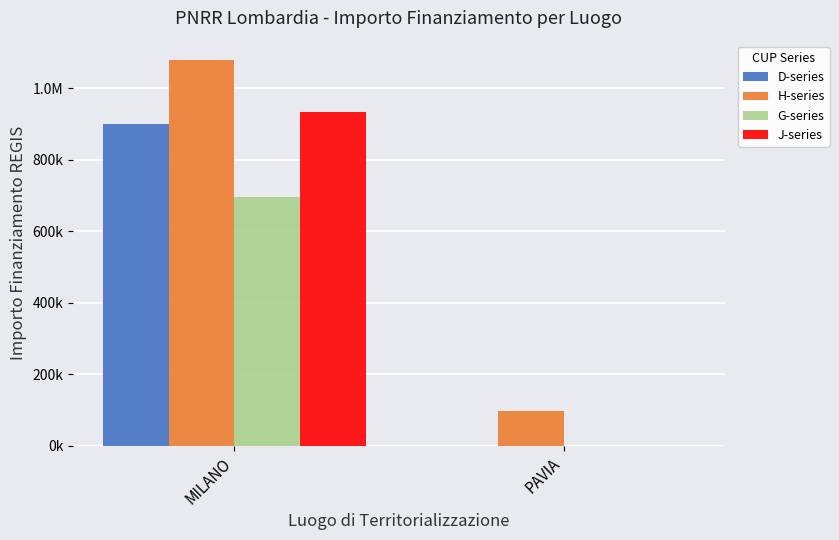

What are all the series names shown in the legend?

D-series, H-series, G-series, J-series